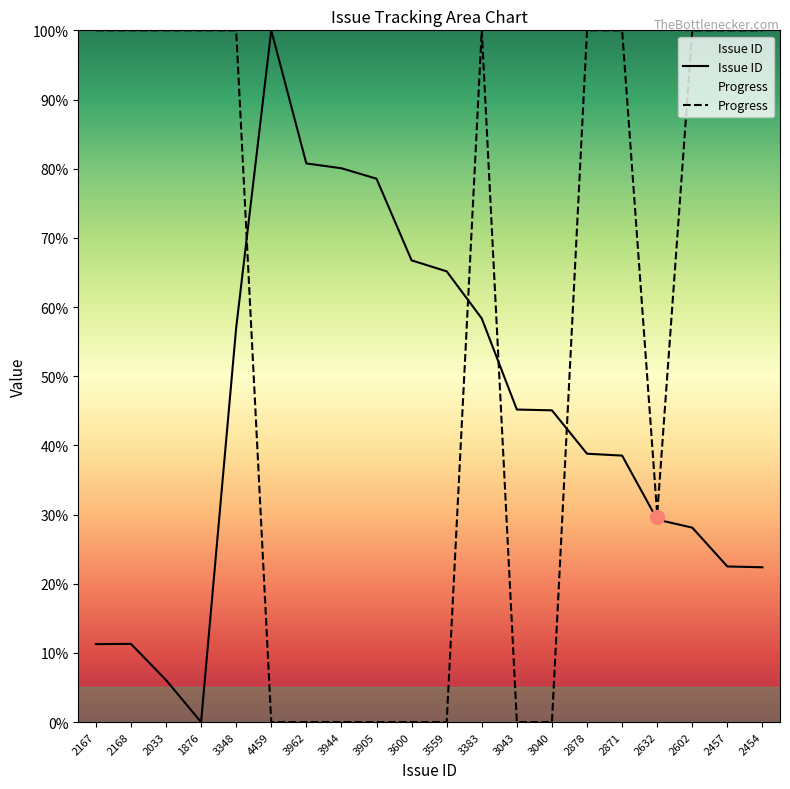

Is the value of Progress at 4459 greater than the value of Issue ID at 3043?

No